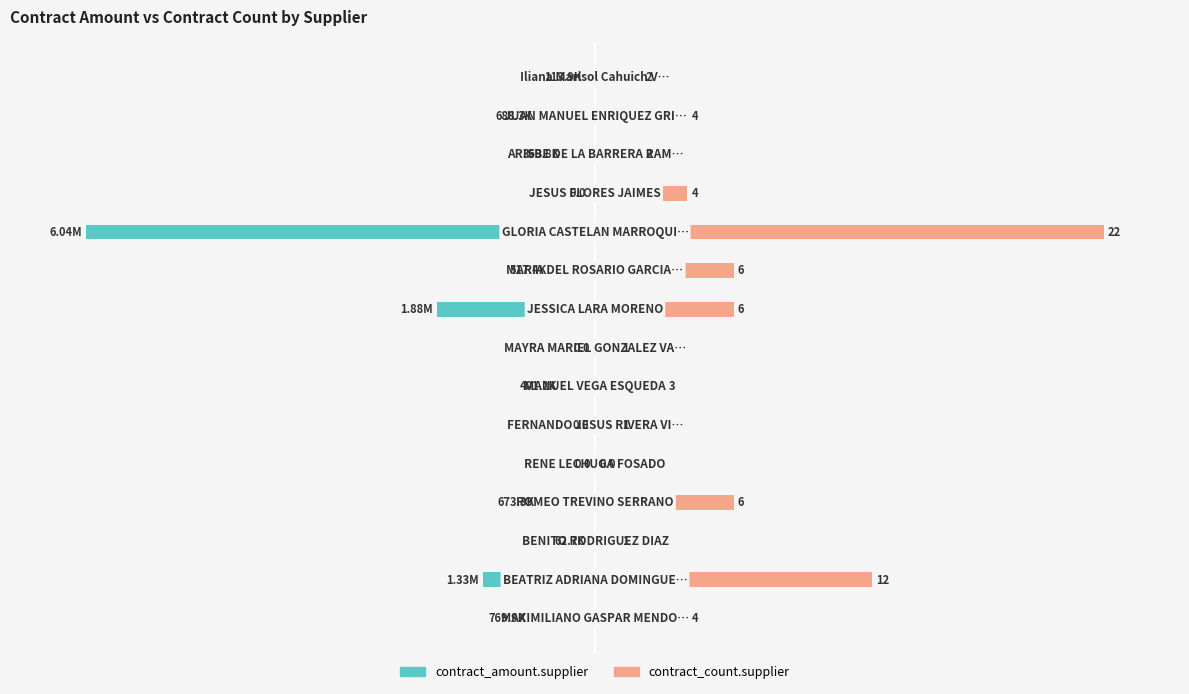

Is it true that contract_count.supplier equals 30.0 at 1?

False